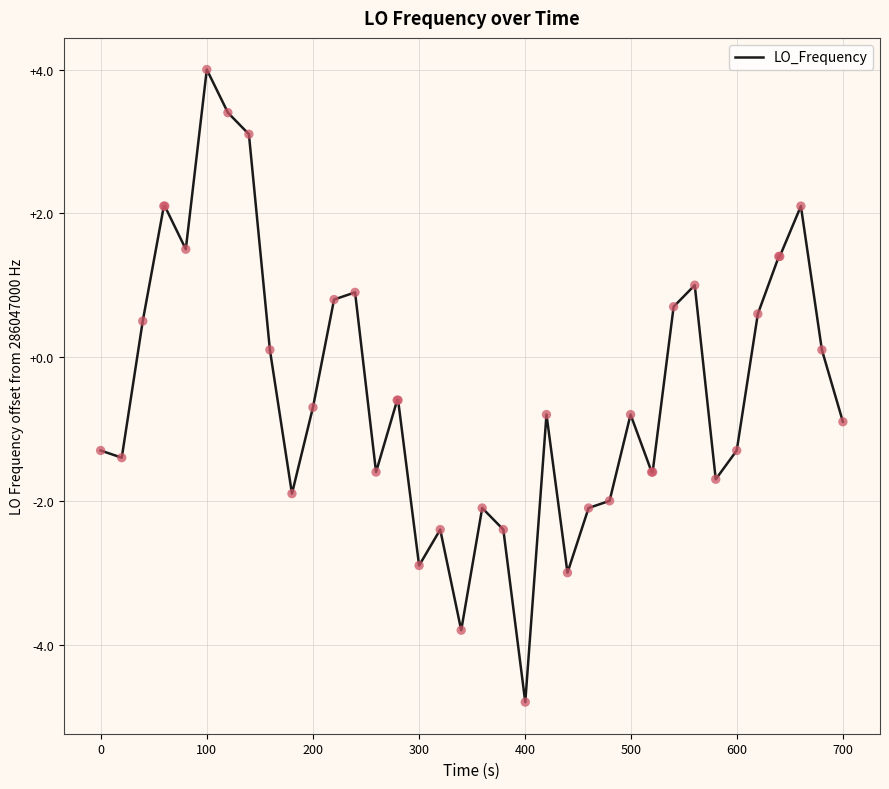

What is the greatest value displayed?

4.0